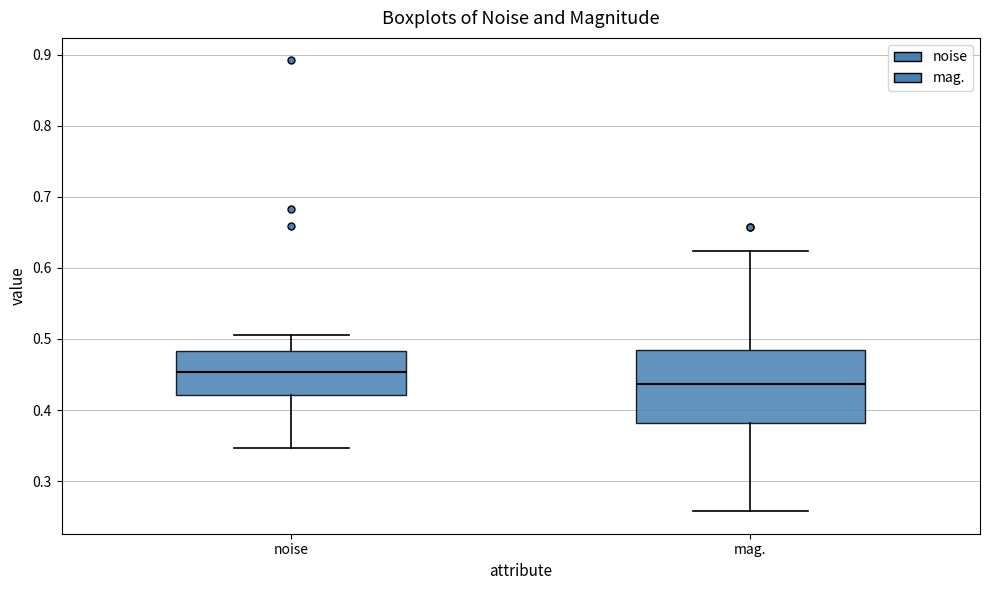

Where does the upper whisker of the box for noise end on the y-axis? The values are not printed on the chart, so give them approximately, as read against the axis.

0.50